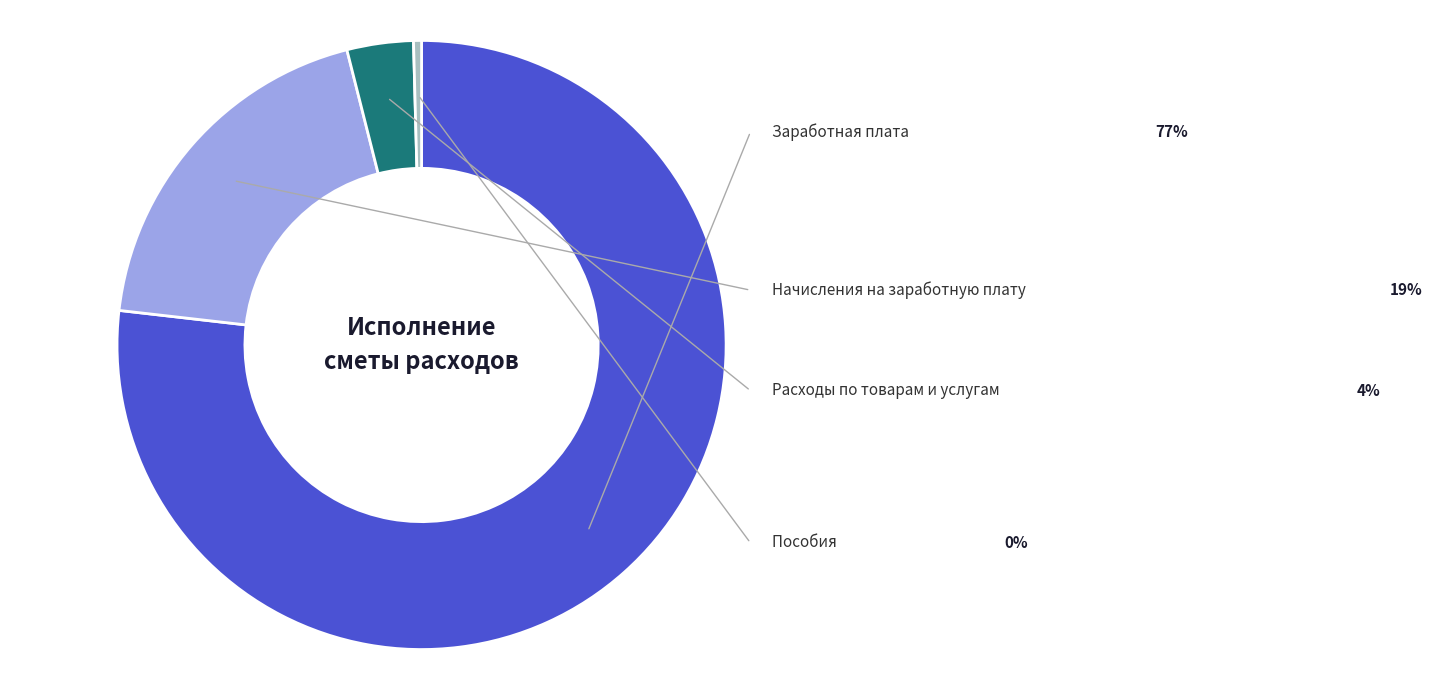

What percentage do Пособия and Расходы по товарам и услугам together represent?

3.9%